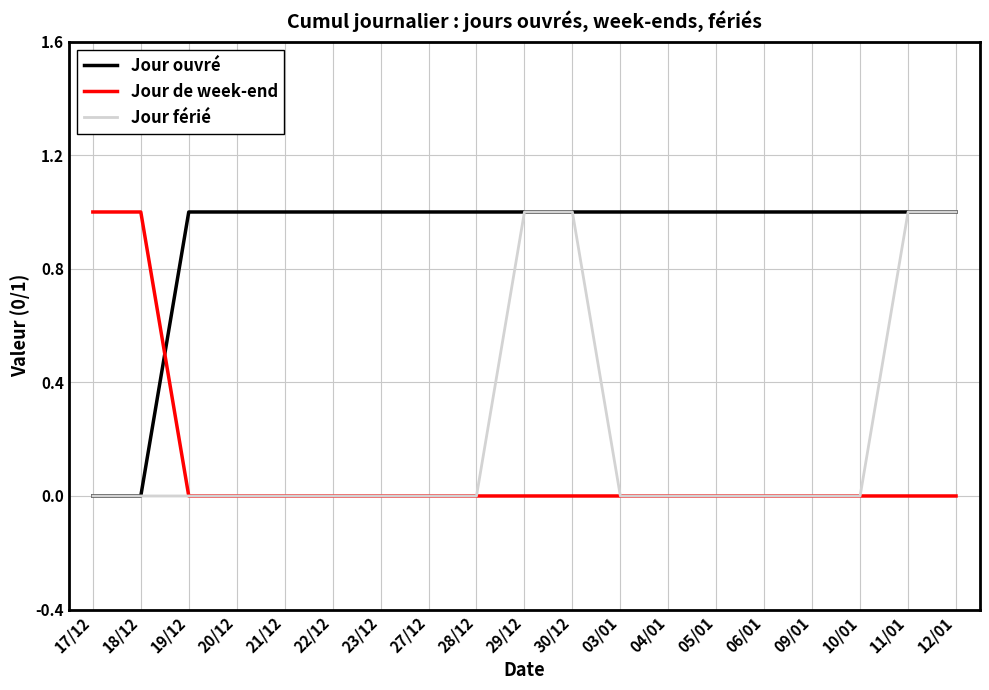

Is it true that Jour férié equals 0 at 10/01?

True